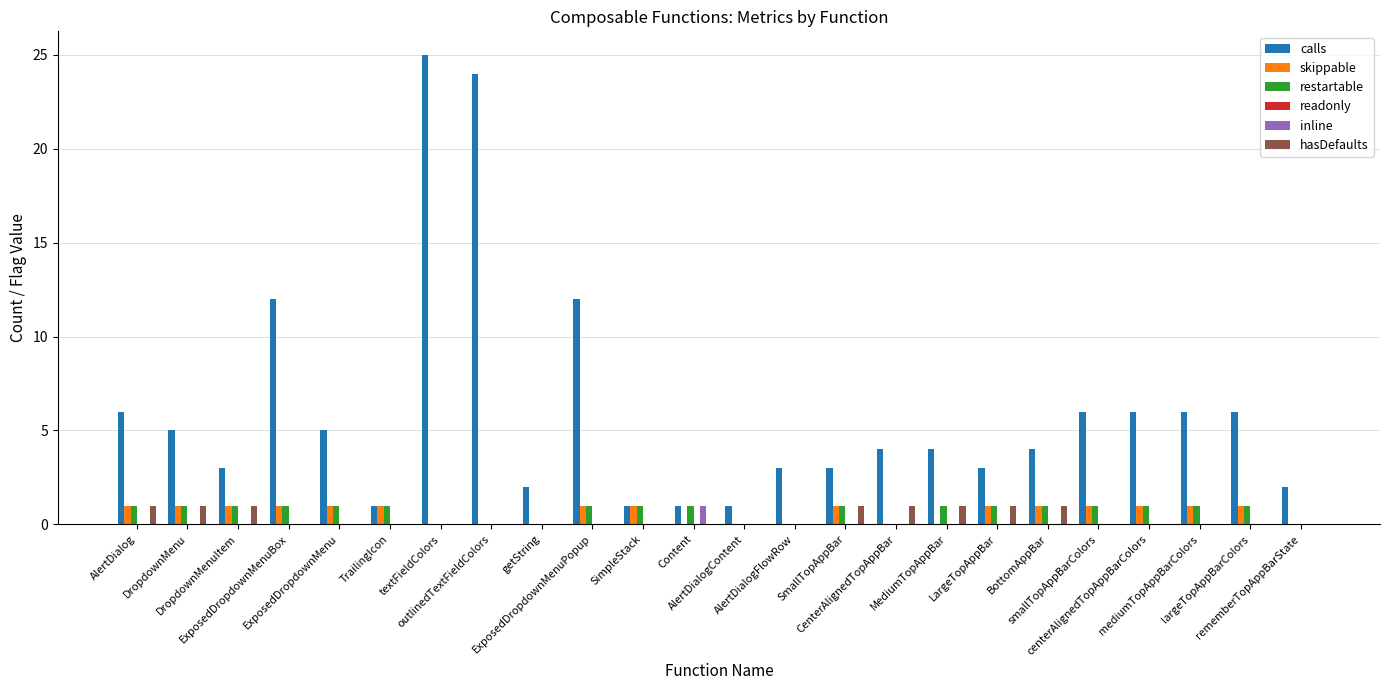

Which label corresponds to the largest value in the chart?

textFieldColors